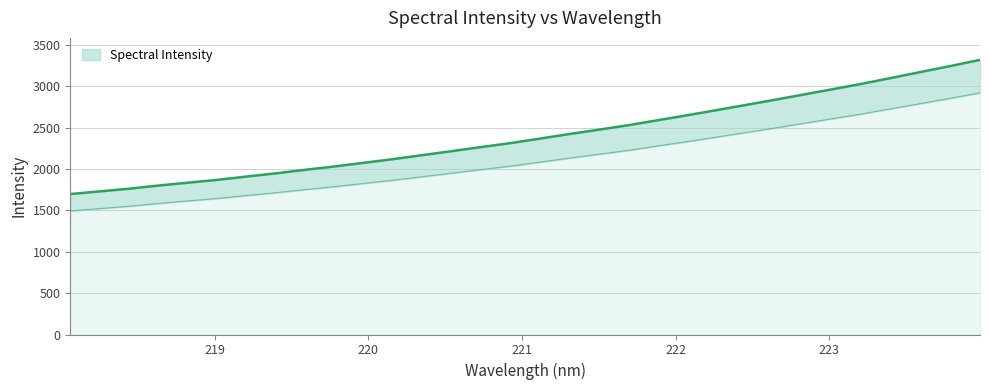

True or false: the data has more than 2 interior local peaks.

False